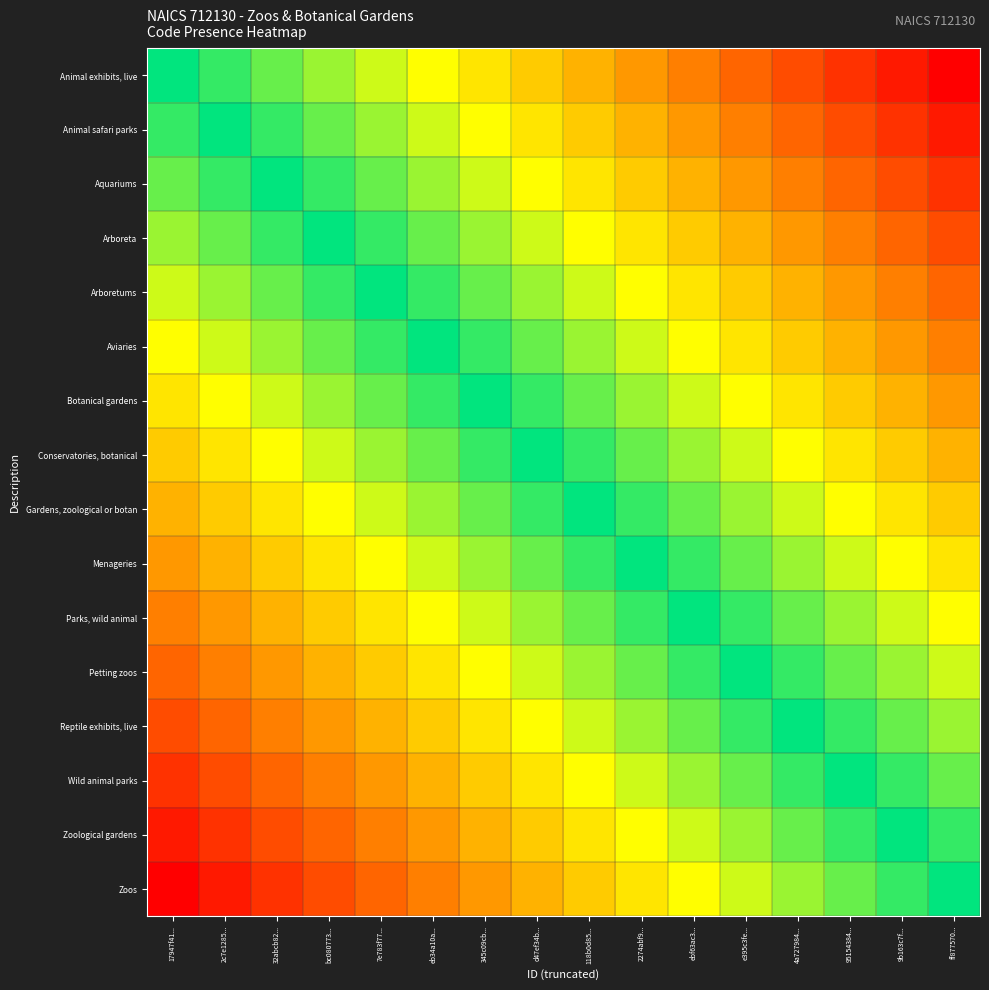

Which category has the highest value across all series?

ff877570...